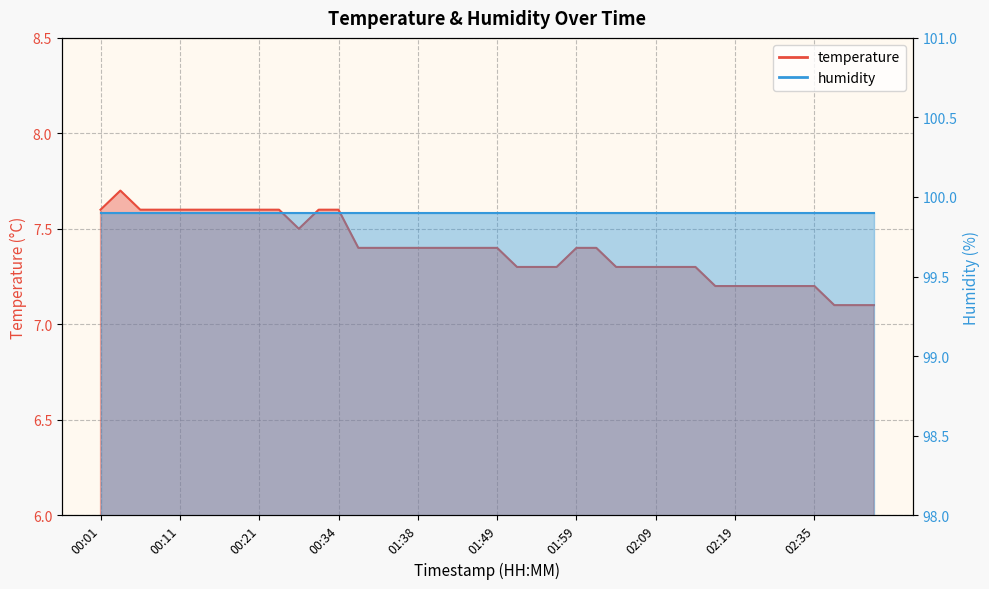

What is the average value?

7.4